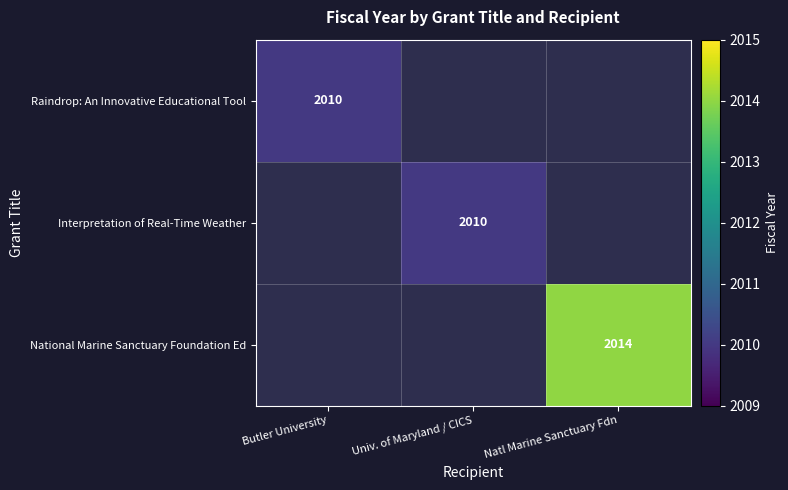

The Interpretation of Real-Time Weather series shows 2010 at Univ. of Maryland / CICS. True or false?

True